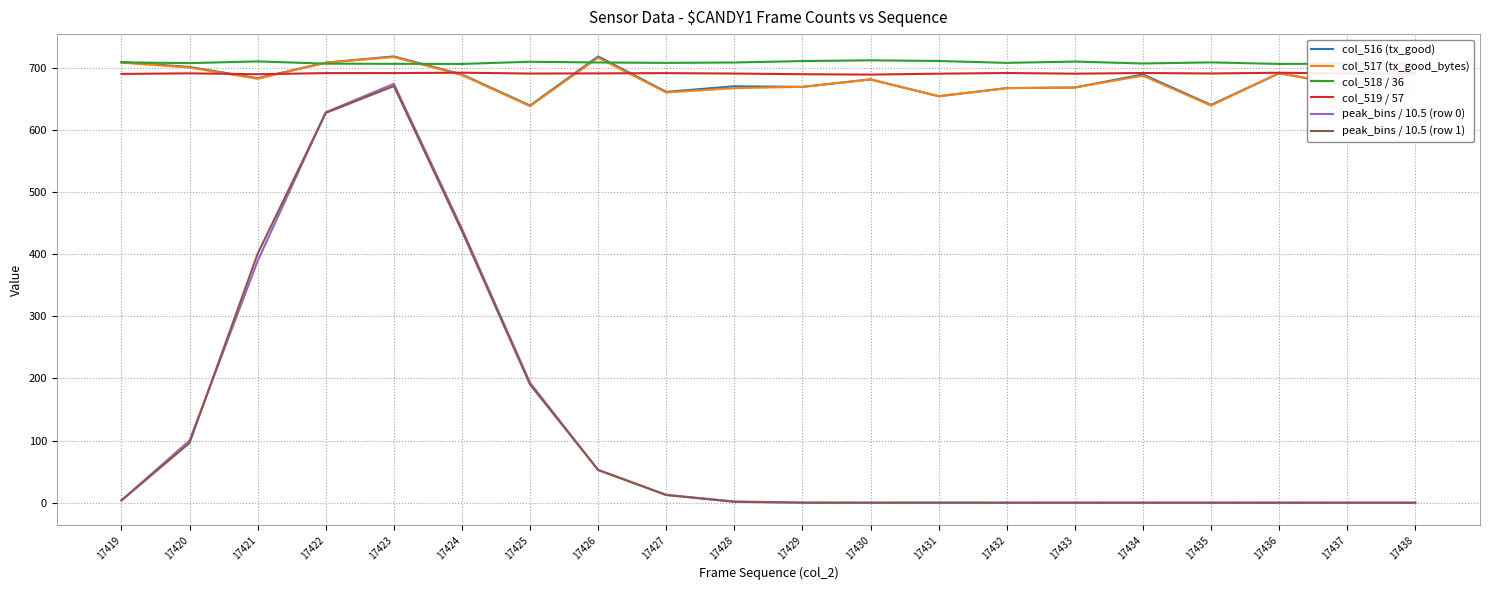

How many categories are shown in the chart?

20